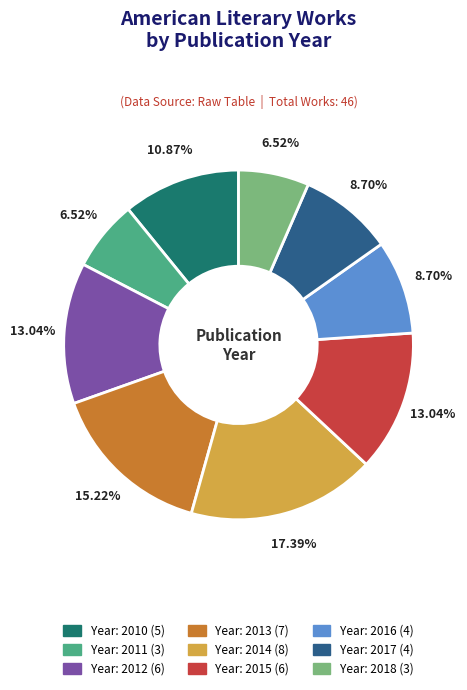

Does any single category account for the majority?

No